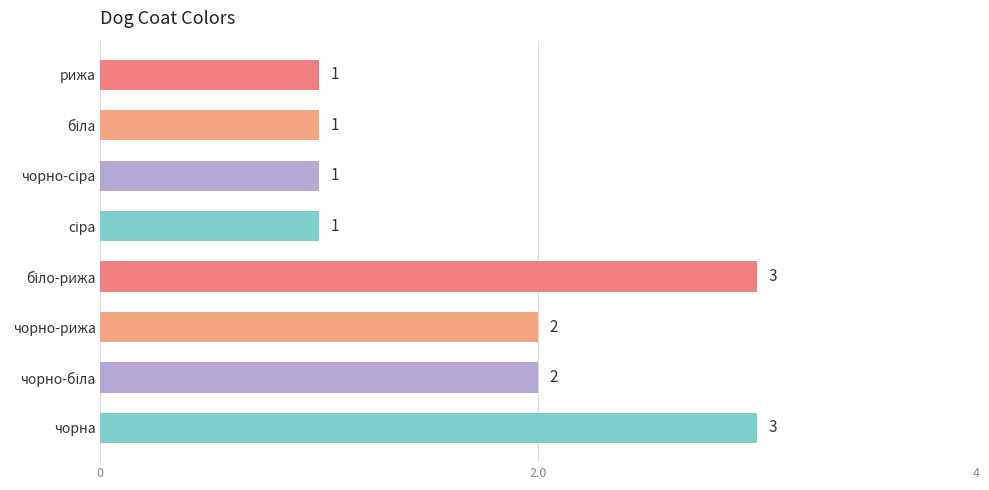

What is the greatest value displayed?

3